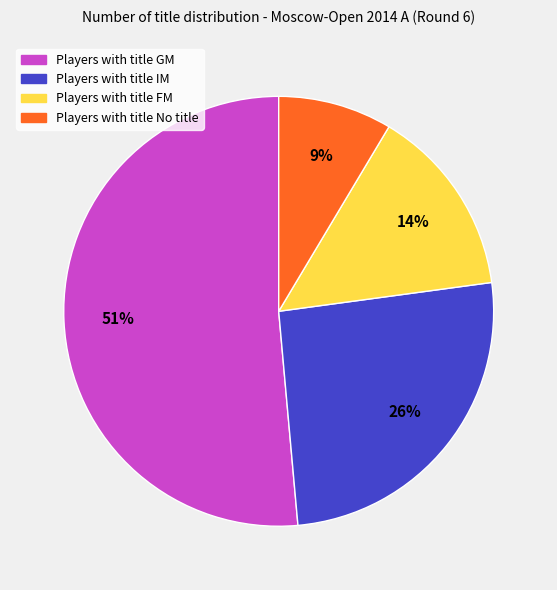

Which category accounts for the majority?

Players with title GM